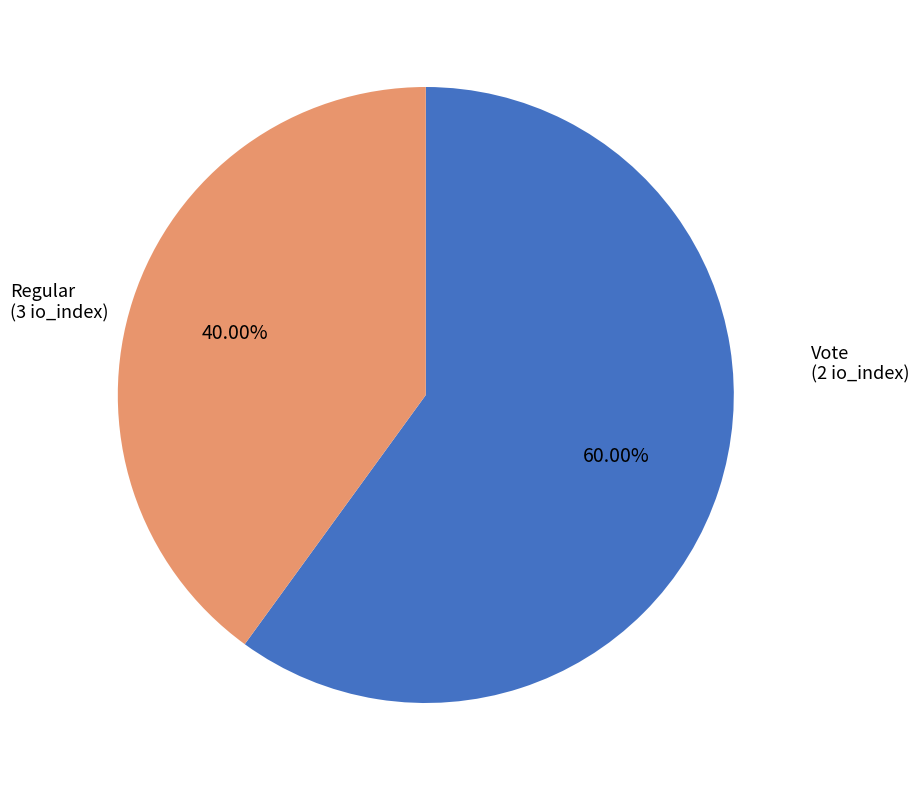

What percentage is the Regular slice, to the nearest percent?

60%